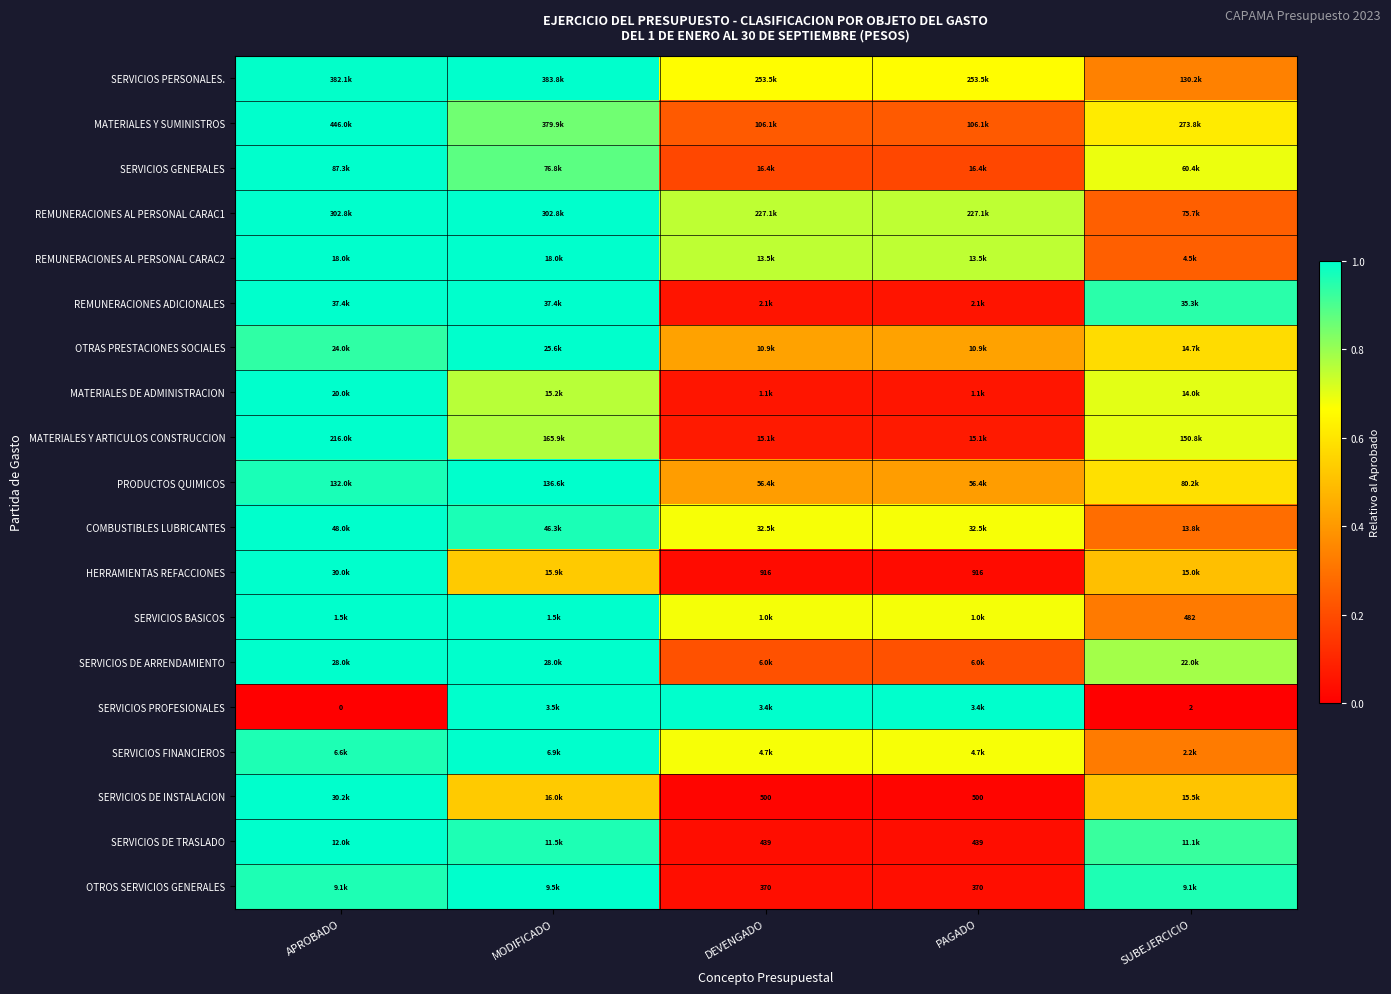

True or false: MATERIALES Y ARTICULOS CONSTRUCCION has a value of 0.8 at MODIFICADO.

True